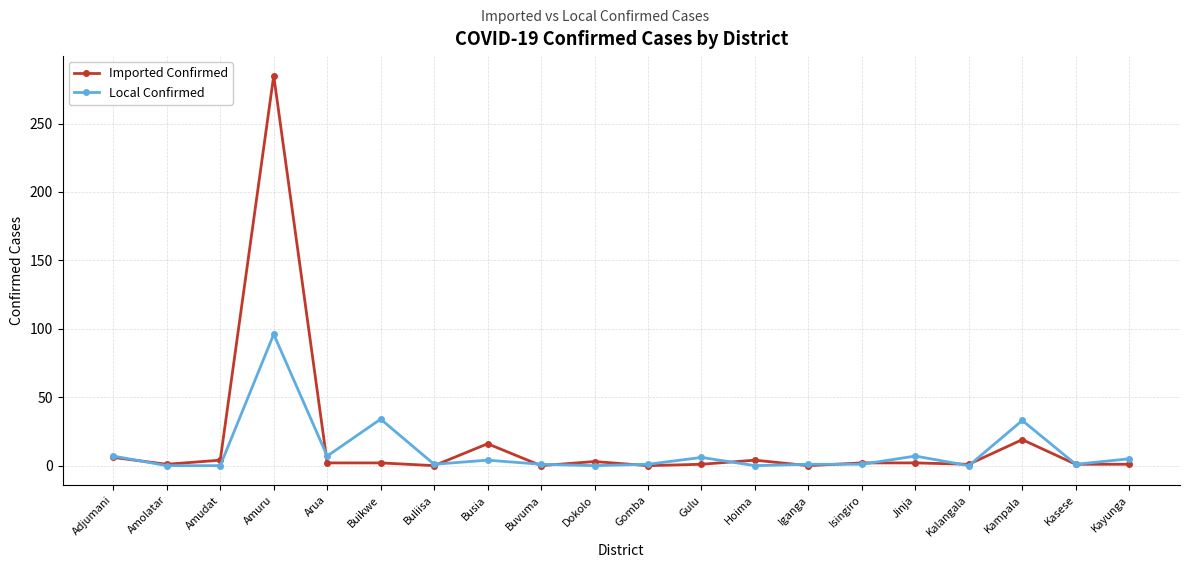

What position from the right is Isingiro?

6